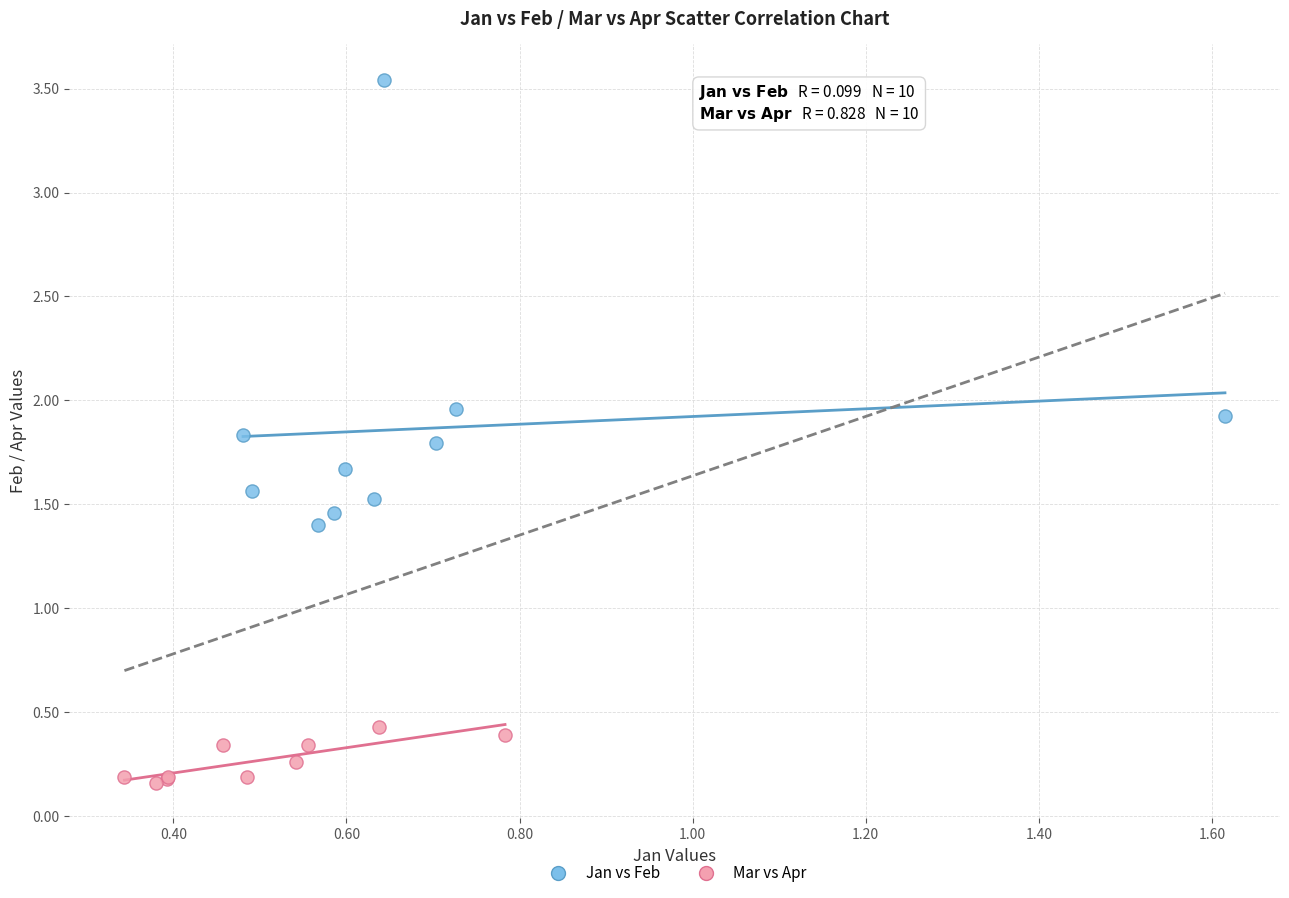

Which series reaches the maximum Y coordinate?

Jan vs Feb